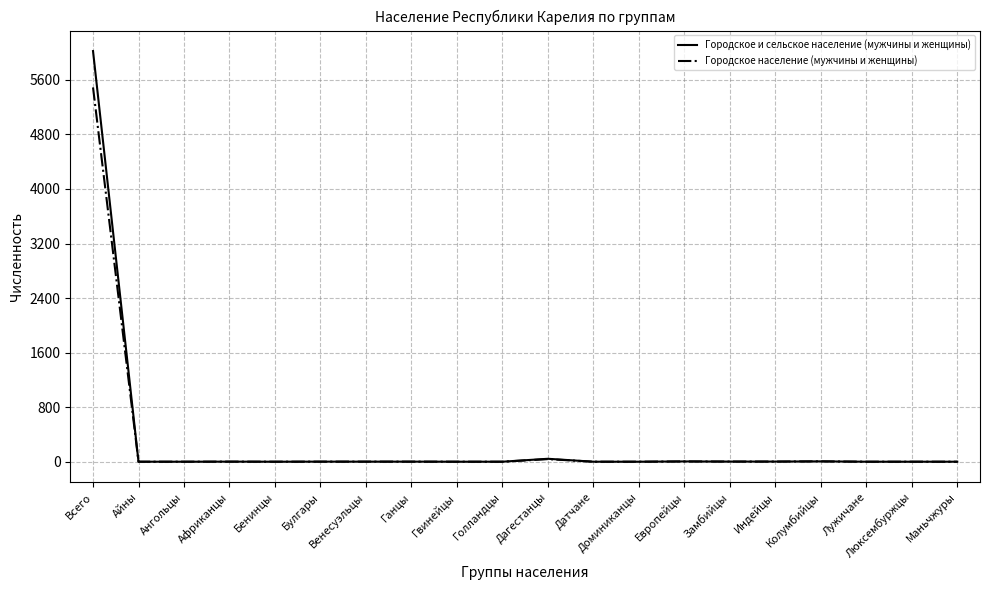

Which series has the largest range (max minus min)?

Городское и сельское население (мужчины и женщины)